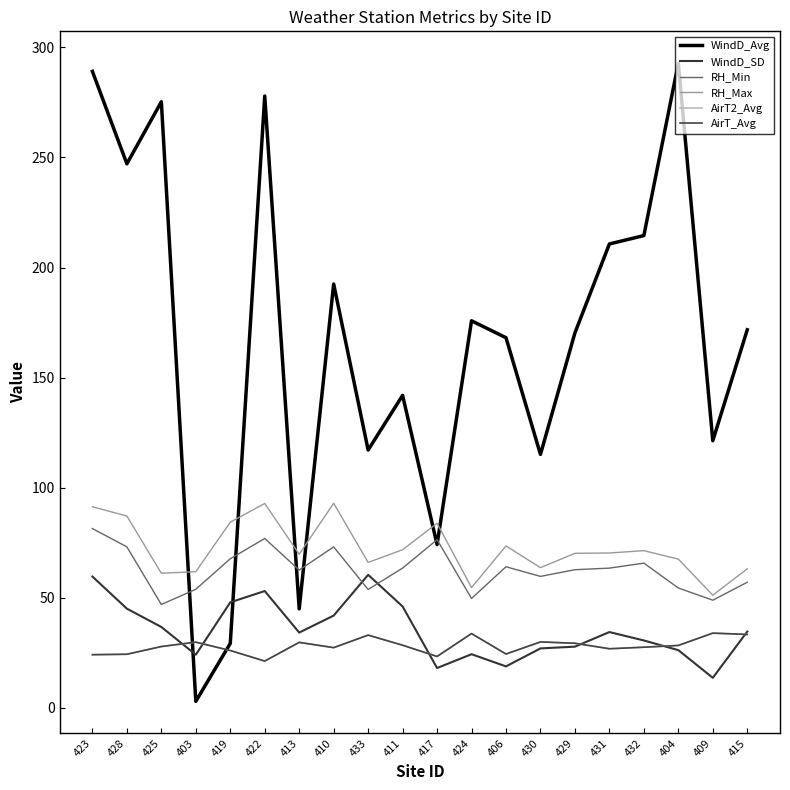

Does the chart display data point markers on the line(s)?

No